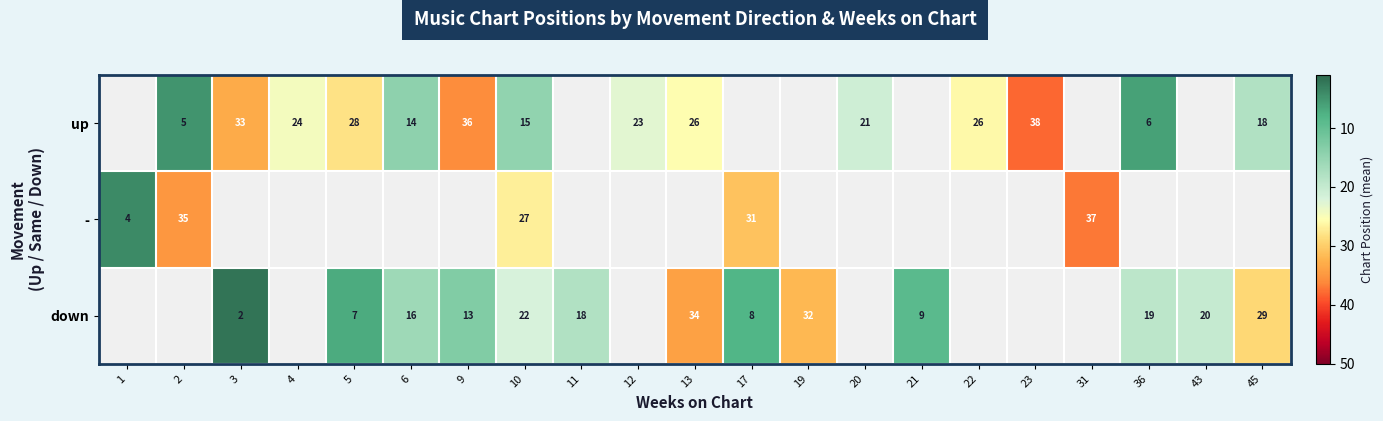

What is the maximum value shown in the chart?

38.0